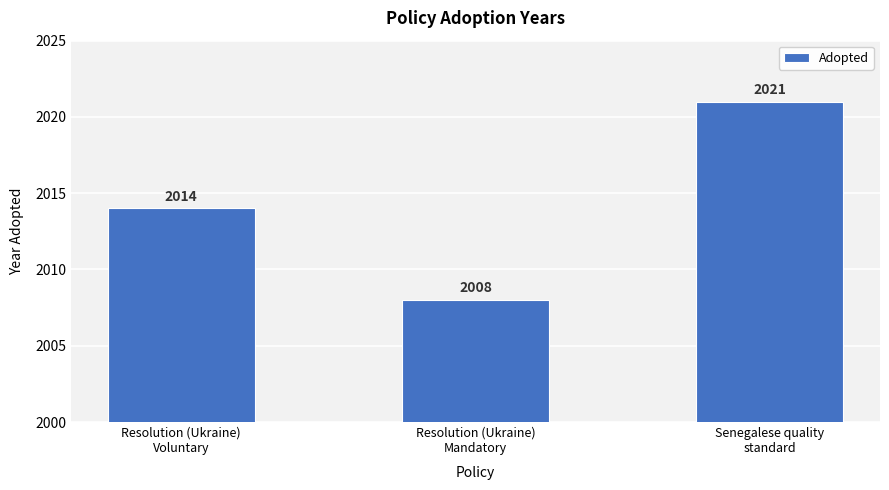

What is the change in value from Resolution (Ukraine)
Voluntary to Senegalese quality
standard?

+7